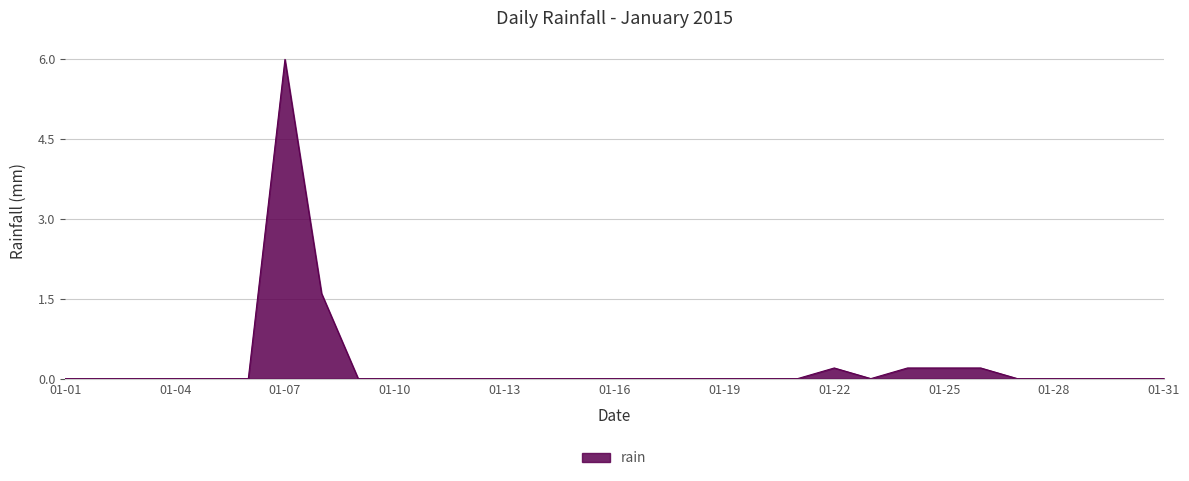

Reading left to right, list all the values displayed in this chart.

0.0	0.0	0.0	0.0	0.0	0.0	6.0	1.6	0.0	0.0	0.0	0.0	0.0	0.0	0.0	0.0	0.0	0.0	0.0	0.0	0.0	0.2	0.0	0.2	0.2	0.2	0.0	0.0	0.0	0.0	0.0